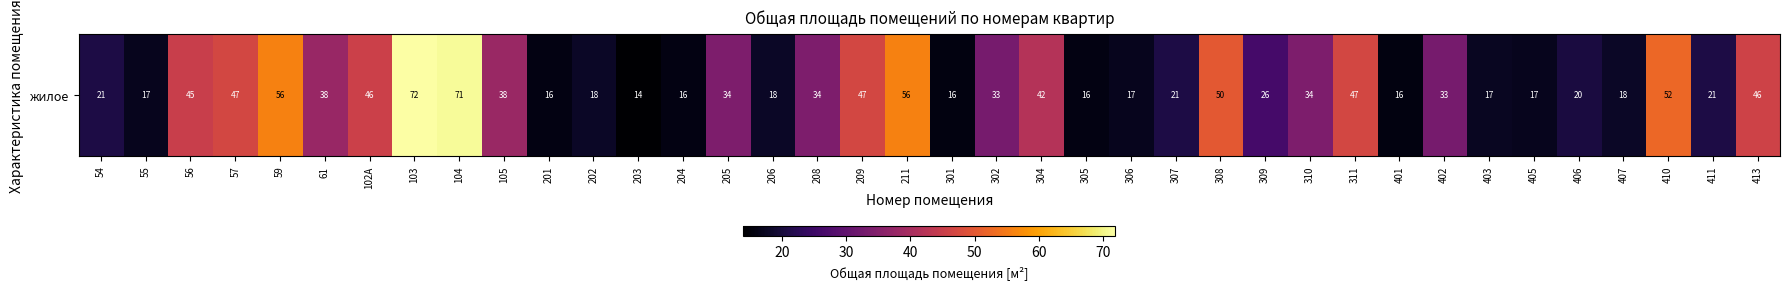

Between 307 and 405, which is larger?

307